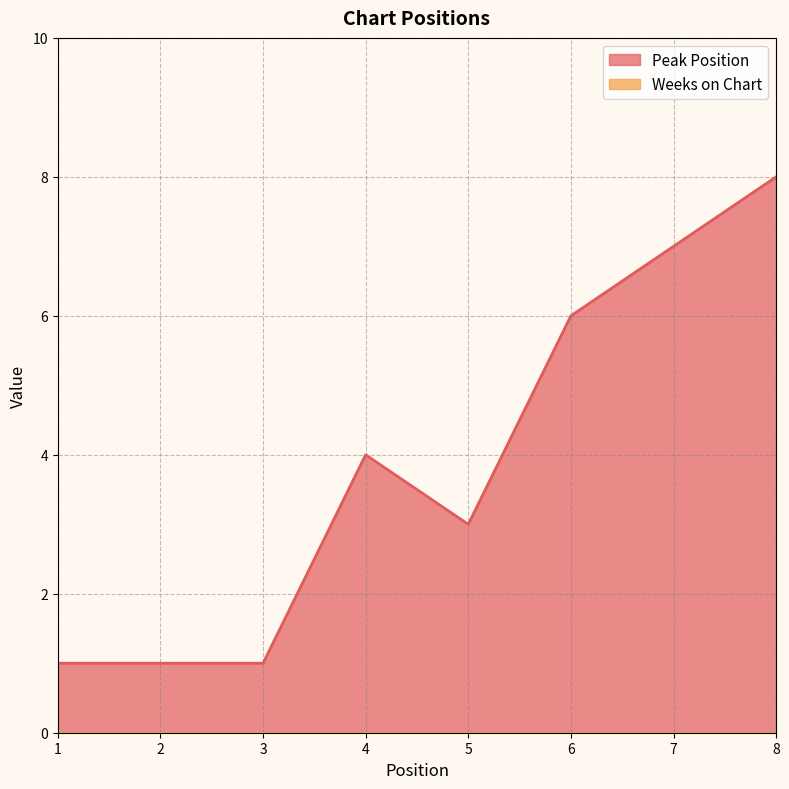

What is the value of the 1st point from the left?

1